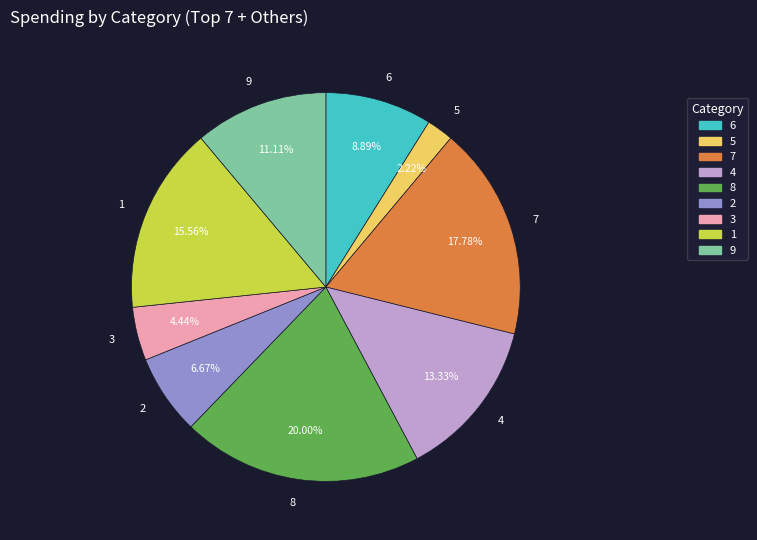

Combined, what portion of the pie is 3 and 1?

20.0%